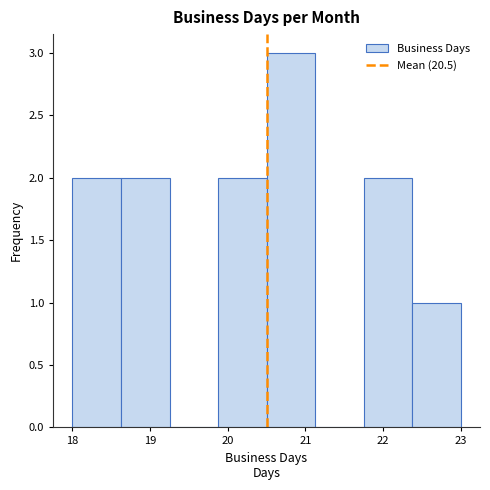

Reading left to right, list every bar in this chart as the range it spans on the x-axis followed by its height. Neither the bar edges nor the heights are printed on the chart, so give them approximately, as read against the axes.

18.0 to 18.6: 2
18.6 to 19.3: 2
19.3 to 19.9: 0
19.9 to 20.5: 2
20.5 to 21.1: 3
21.1 to 21.8: 0
21.8 to 22.4: 2
22.4 to 23.0: 1